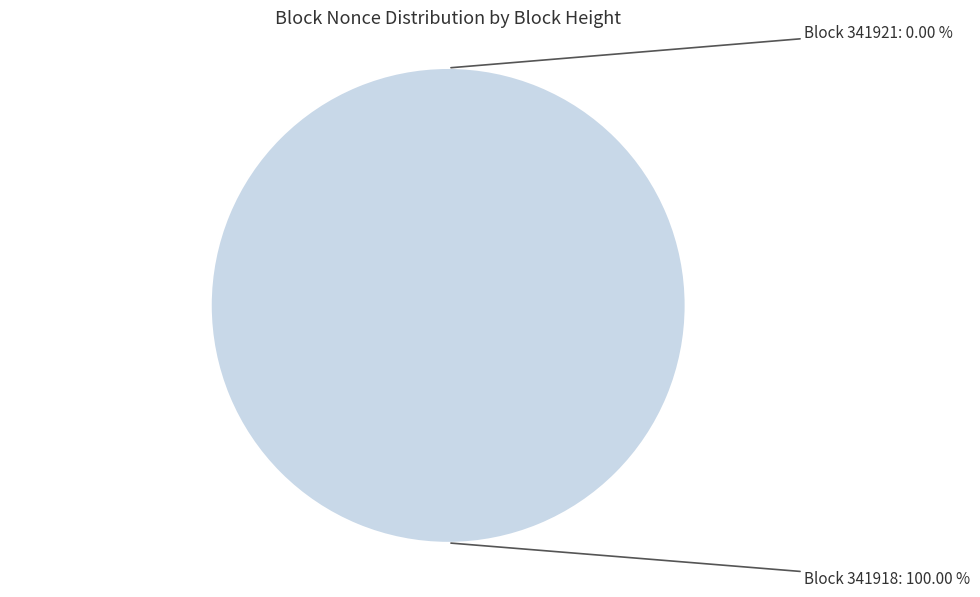

Is it true that 341918 is 99% of the pie?

False